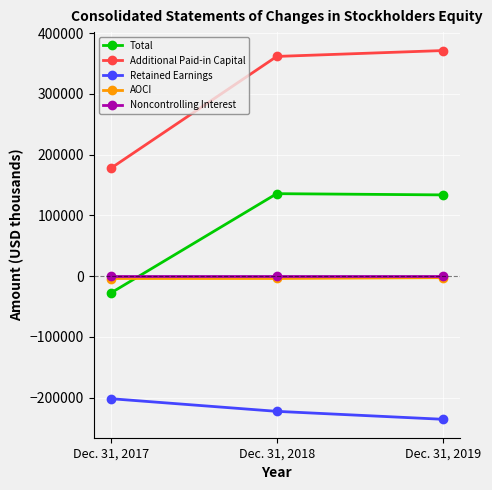

Rank the categories by Additional Paid-in Capital value from highest to lowest.

Dec. 31, 2019, Dec. 31, 2018, Dec. 31, 2017